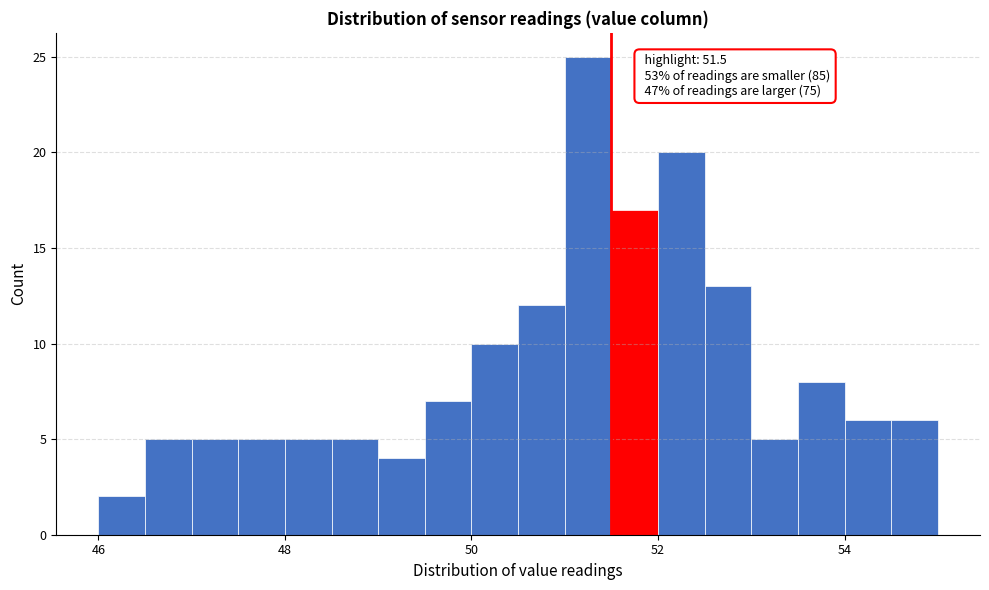

Around what value on the x-axis is the tallest bar? Give the approximate position of its centre, as read against the axis.

51.2